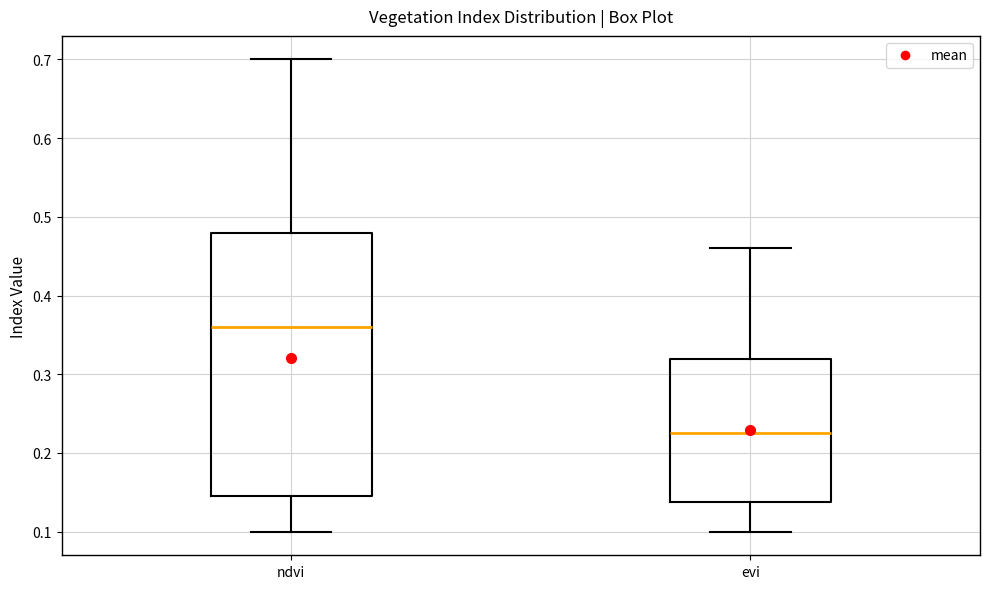

Reading left to right, read every box against the y-axis: the position of its median line, the range the box covers, and the ends of its whiskers. The values are not printed on the chart, so give them approximately, as read against the axis.

ndvi: median 0.36, box 0.15 to 0.48, whiskers 0.10 to 0.70
evi: median 0.23, box 0.14 to 0.32, whiskers 0.10 to 0.46